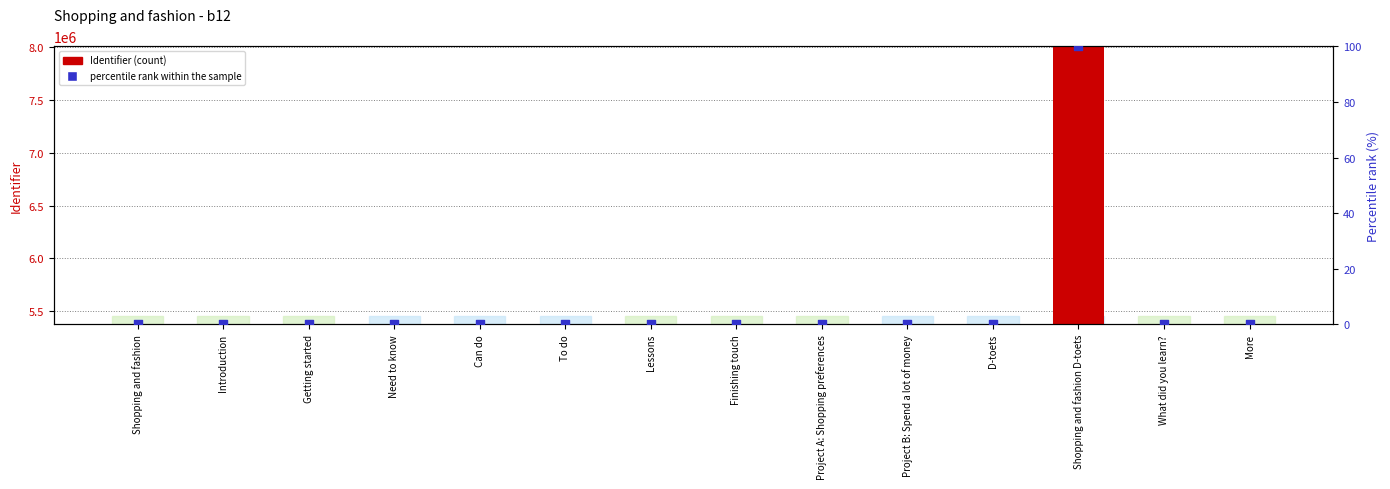

Which series contains the highest Y value?

Identifier (count)